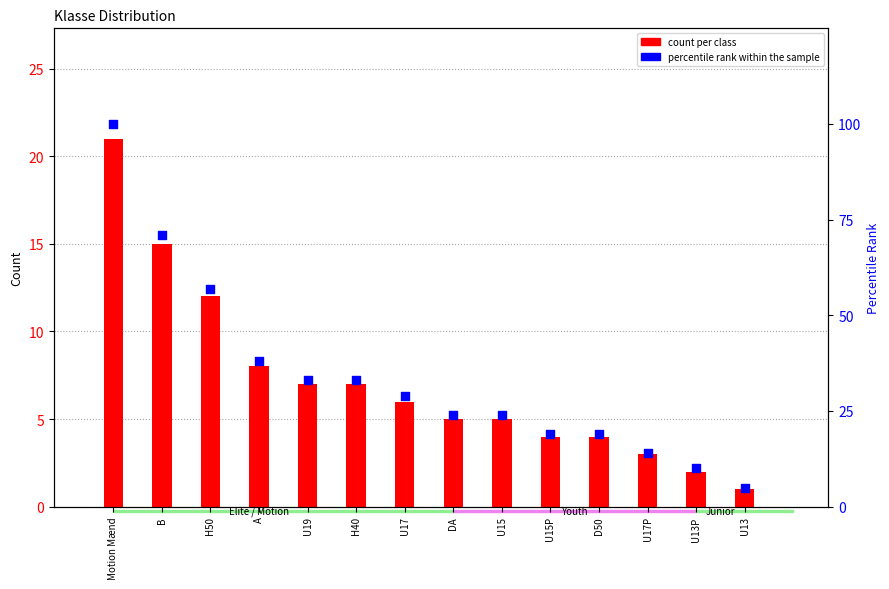

At how many categories does at least one series exceed 84?

1